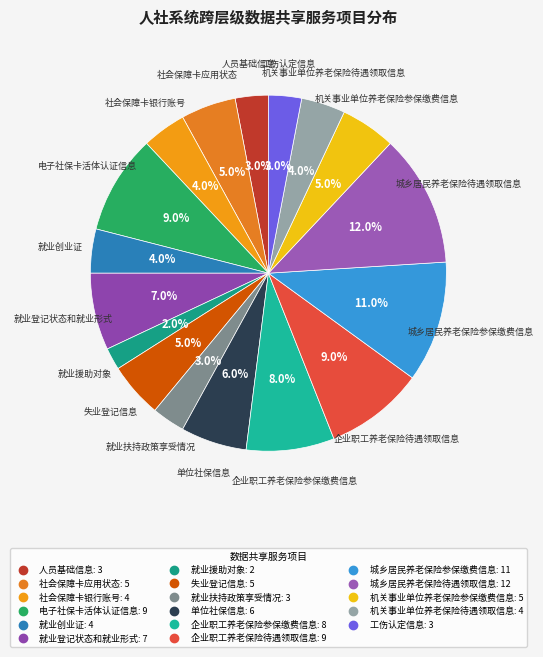

What is the largest slice in the pie chart?

城乡居民养老保险待遇领取信息